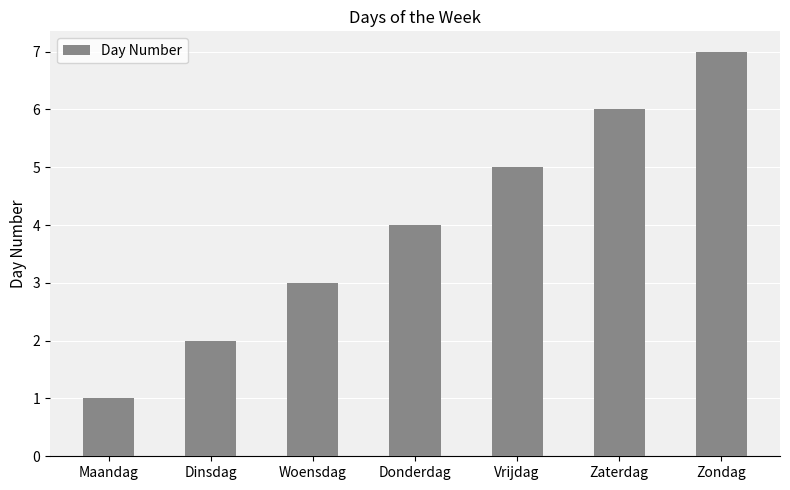

Where is the data nearest to the value 4?

Donderdag